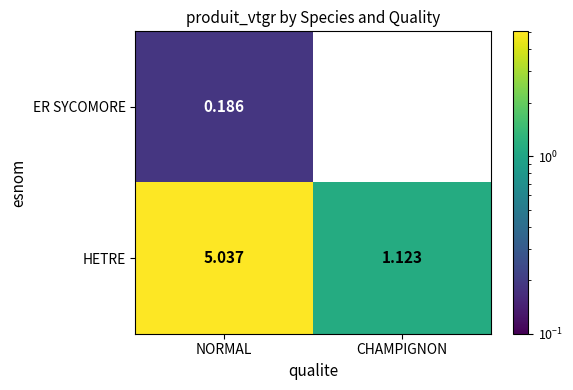

How many values in the HETRE series are below 5?

1